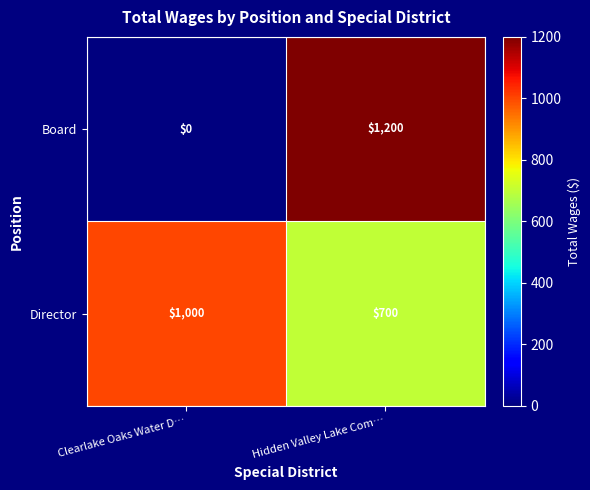

What is the difference between the Board values at Hidden Valley Lake Com… and Clearlake Oaks Water D…?

1200